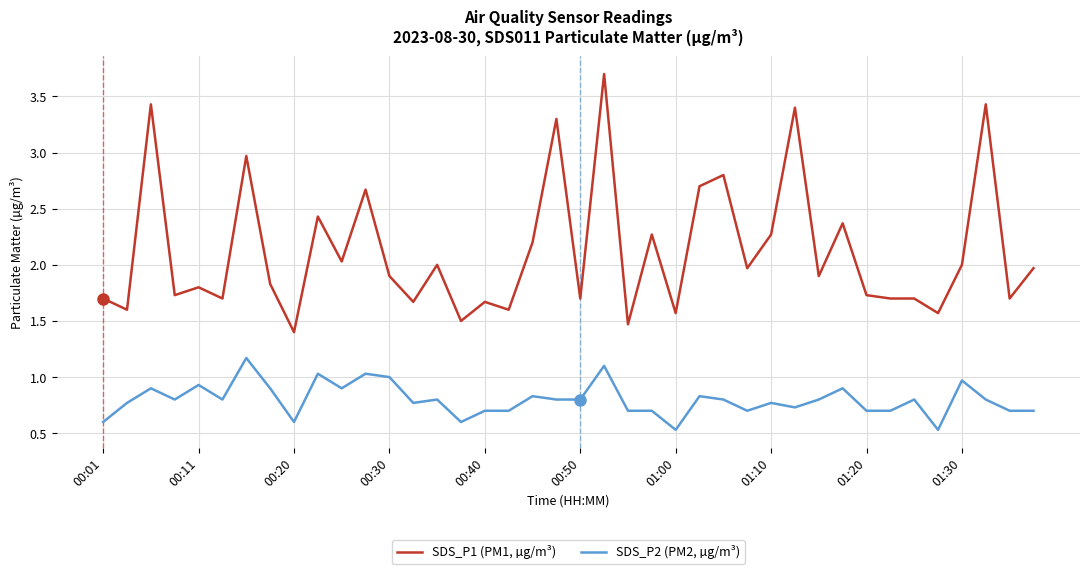

What is the lowest value of the SDS_P2 (PM2, µg/m³) series?

0.5